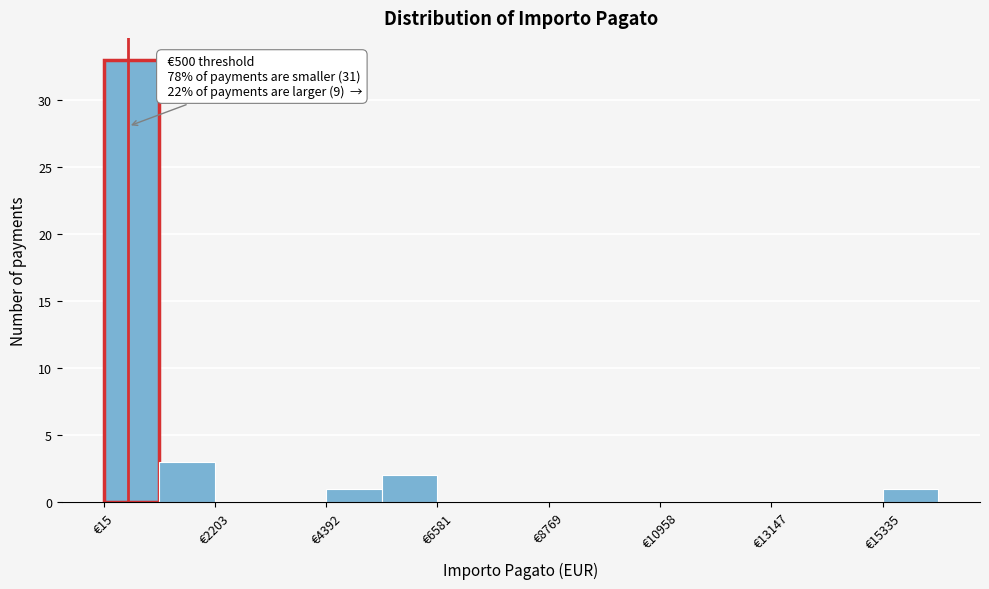

Read against the x-axis, roughly where is the centre of the tallest bar?

500